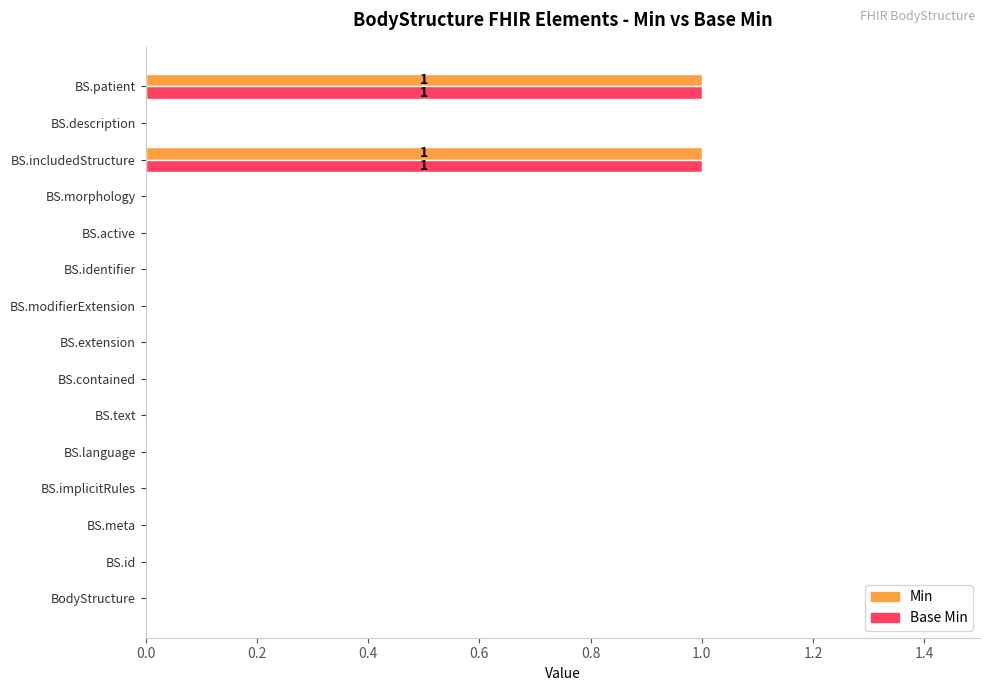

The value of Base Min at BS.implicitRules is 0. True or false?

True